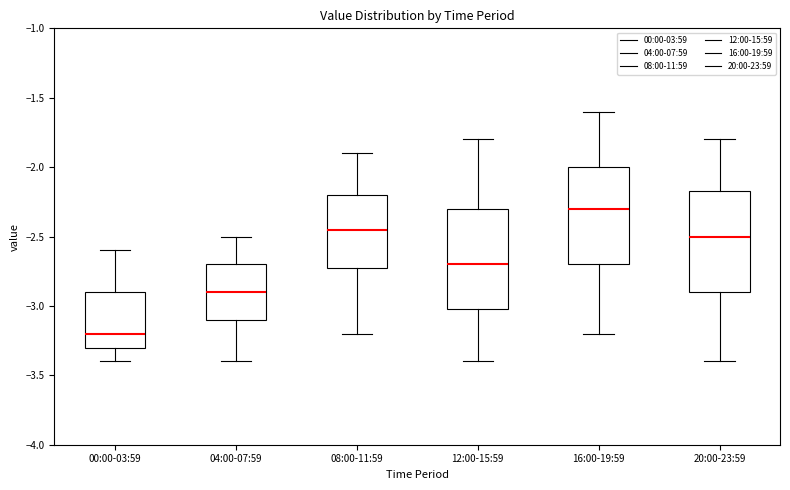

Which box has the highest median line?

16:00-19:59